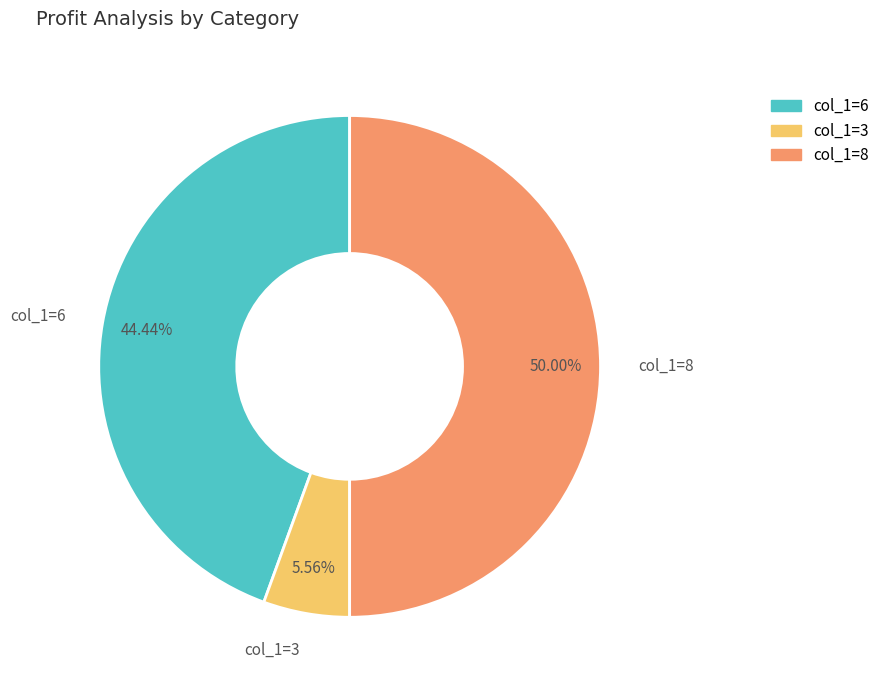

Does col_1=3 represent more than half of the total?

No